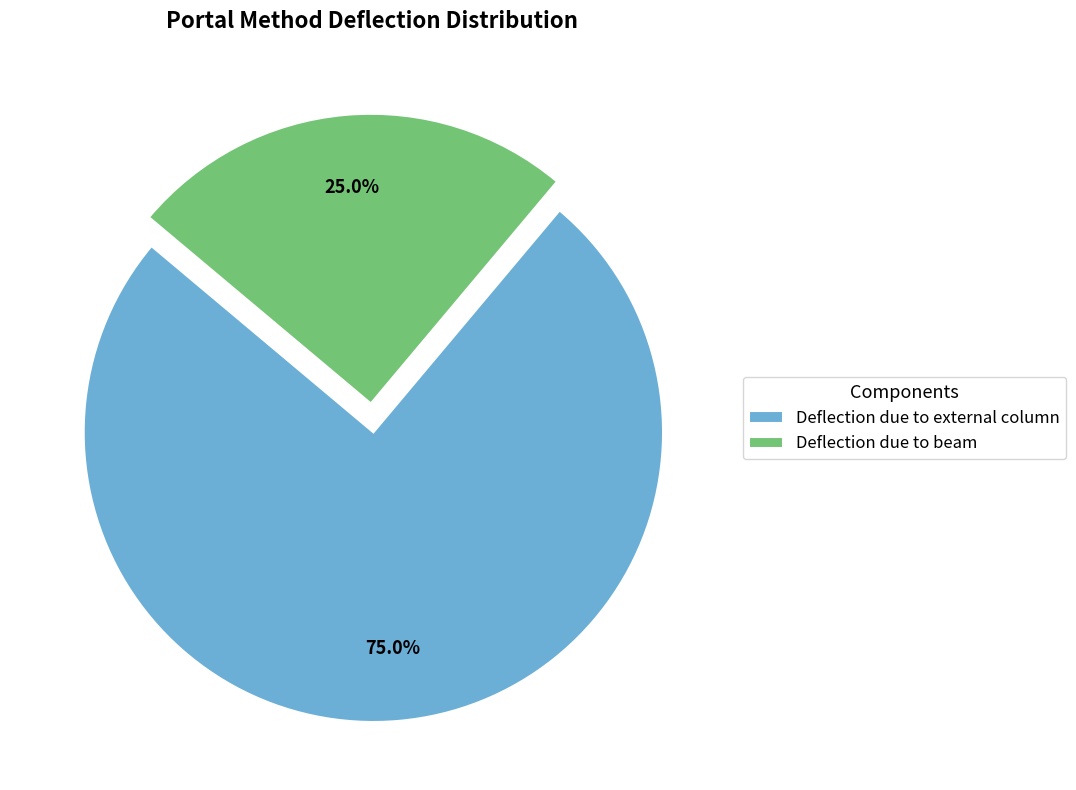

Which slice represents more than half of the pie?

Deflection due to external column